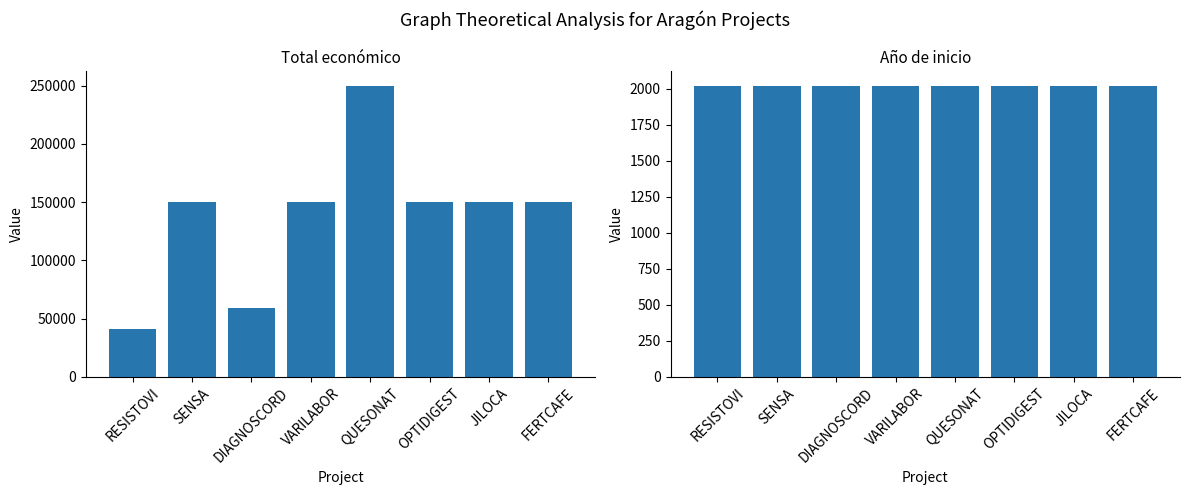

Which series changed the most between VARILABOR and FERTCAFE?

Total económico